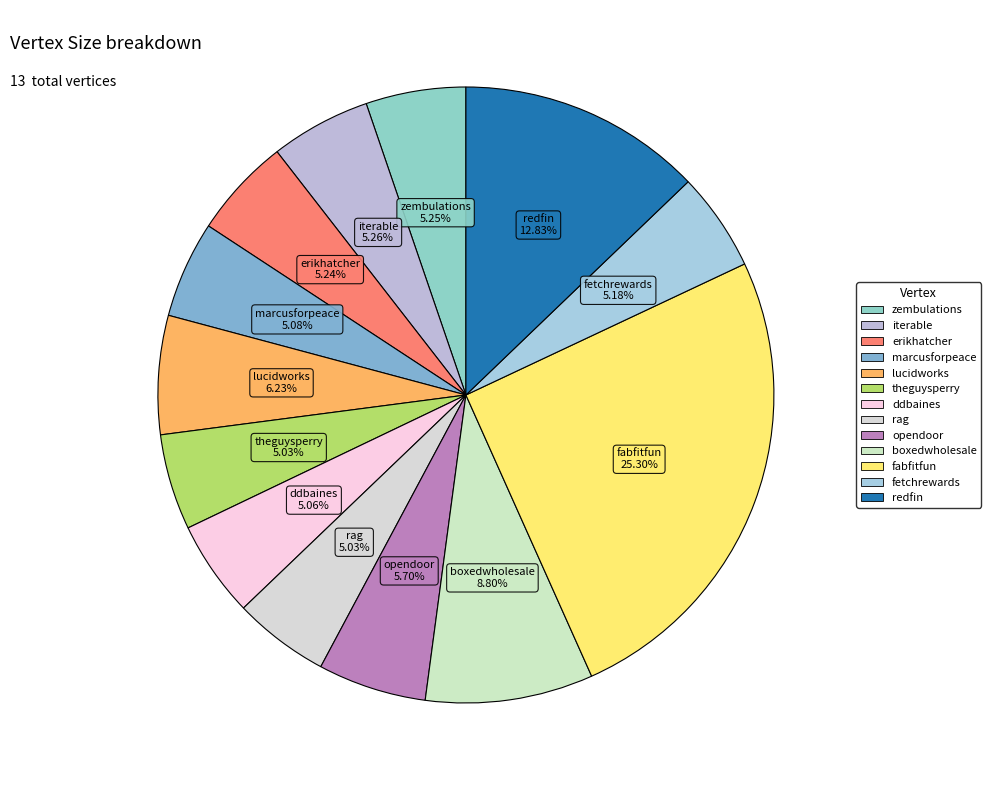

Is it true that theguysperry is 19% of the pie?

False